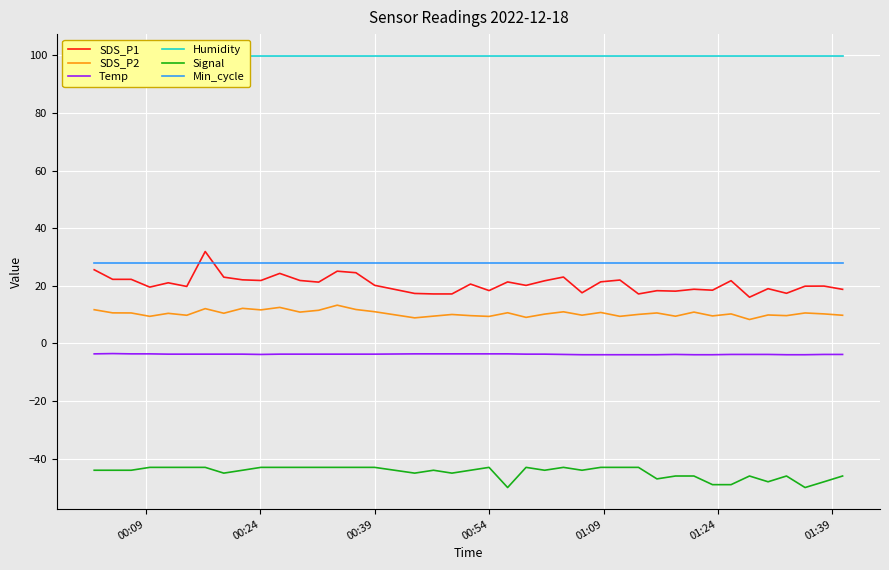

What is the highest value of the Temp series?

-3.5